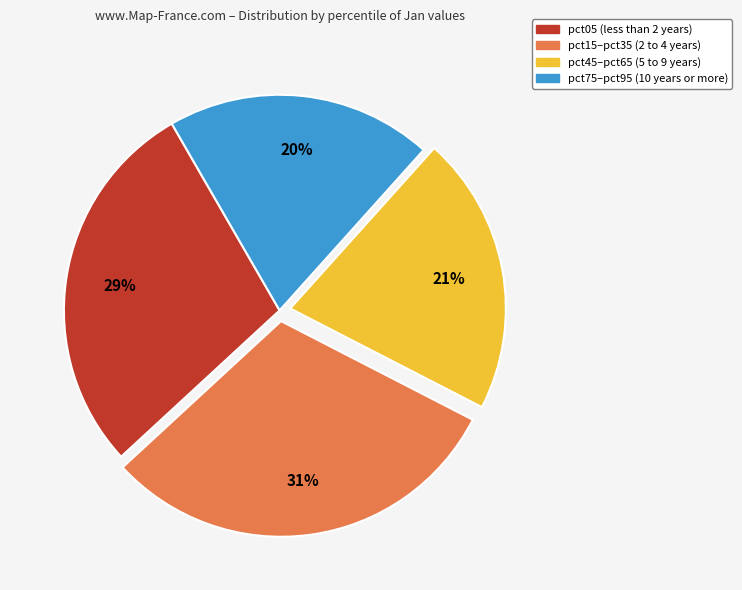

Is there a majority slice in this chart?

No